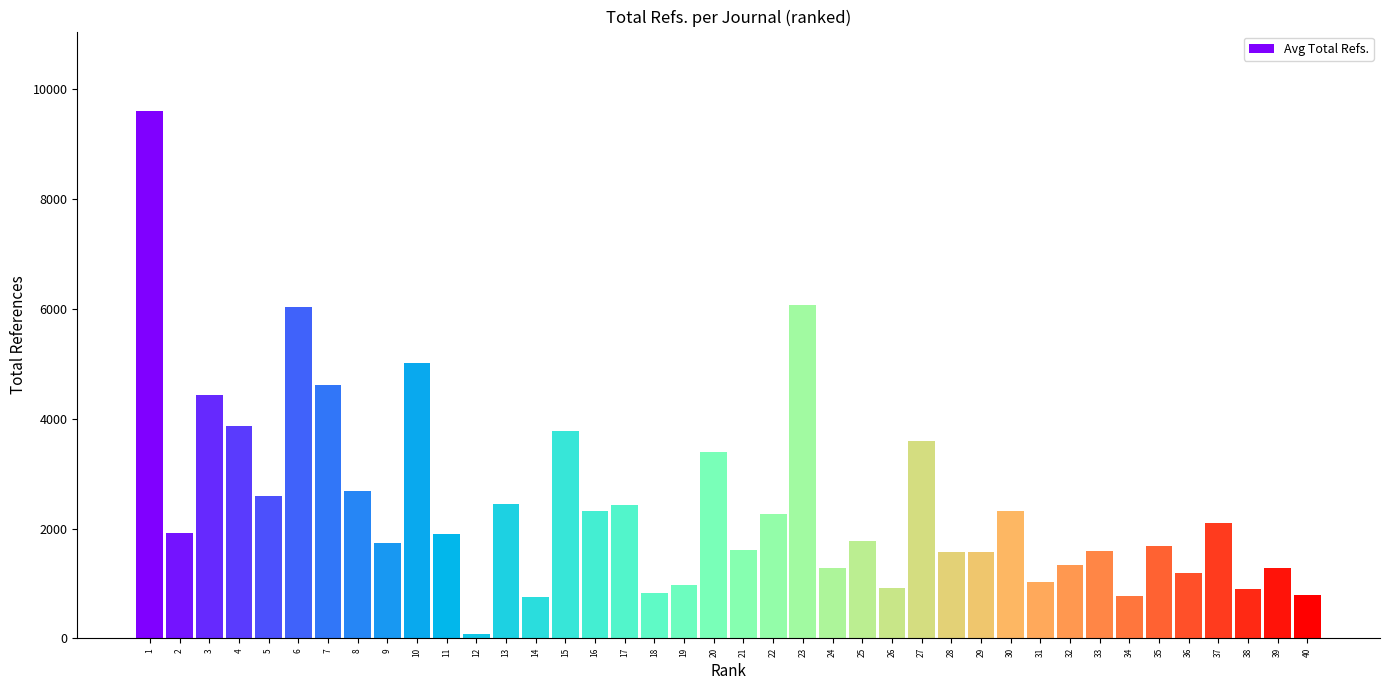

What is the change in value from 2 to 36?

-737